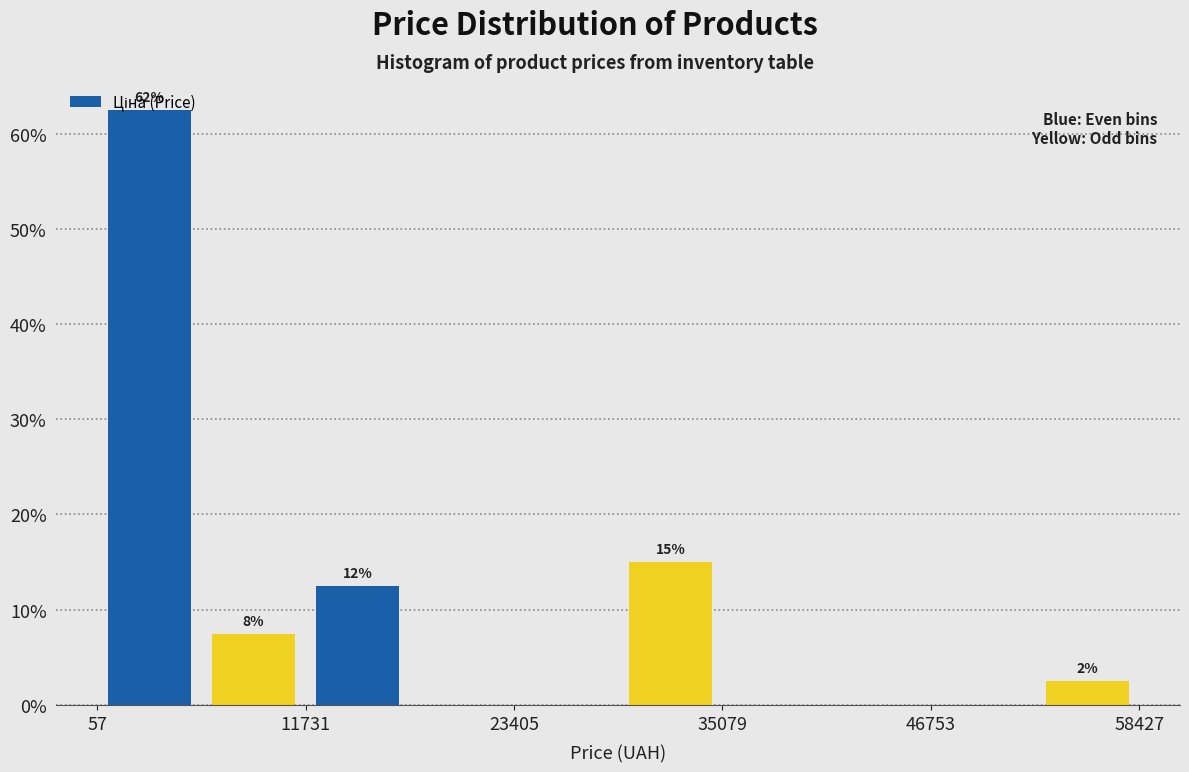

Read against the x-axis, roughly where is the centre of the tallest bar?

2000